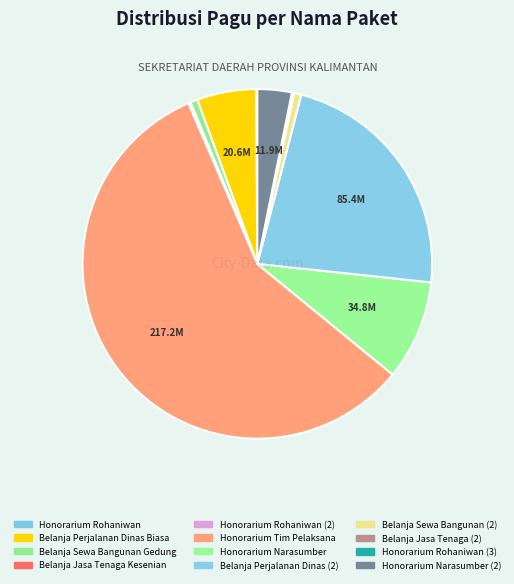

To the nearest percent, what is the difference between the Honorarium Tim Pelaksana and Honorarium Rohaniwan slice percentages?

58%